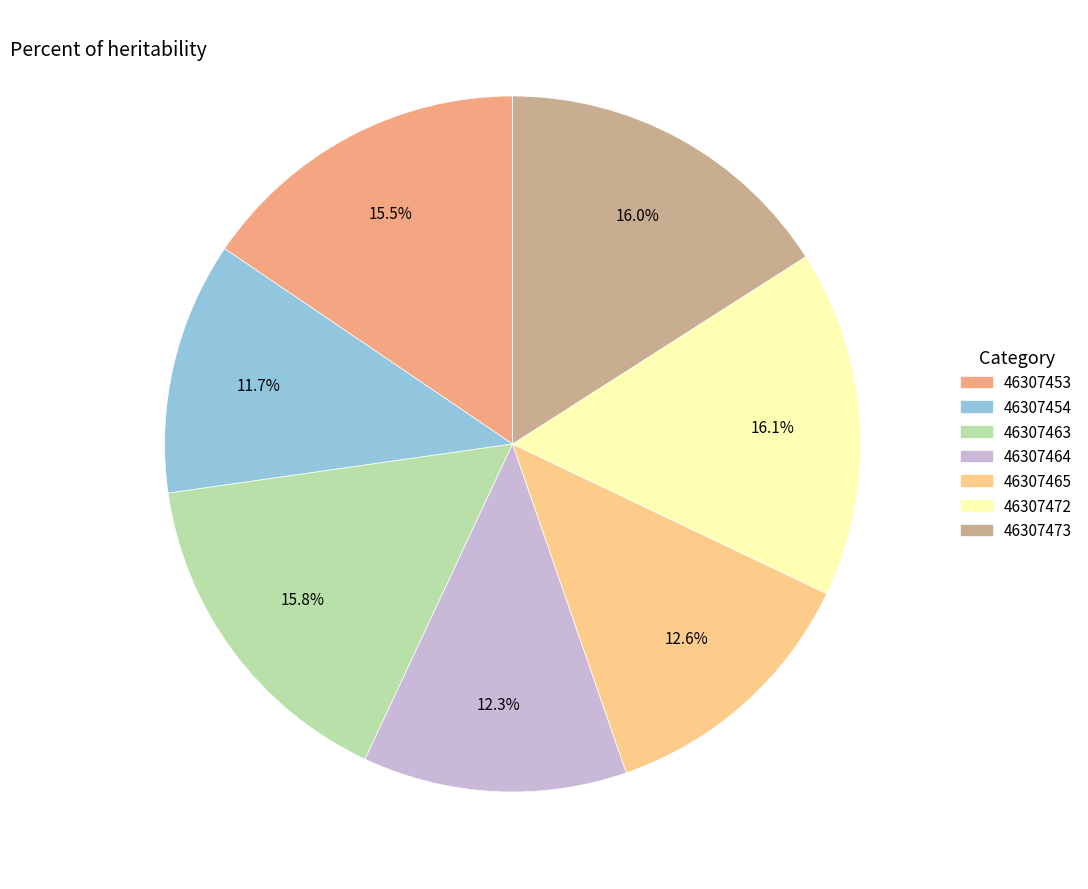

Is it true that 46307472 is 16% of the pie?

True